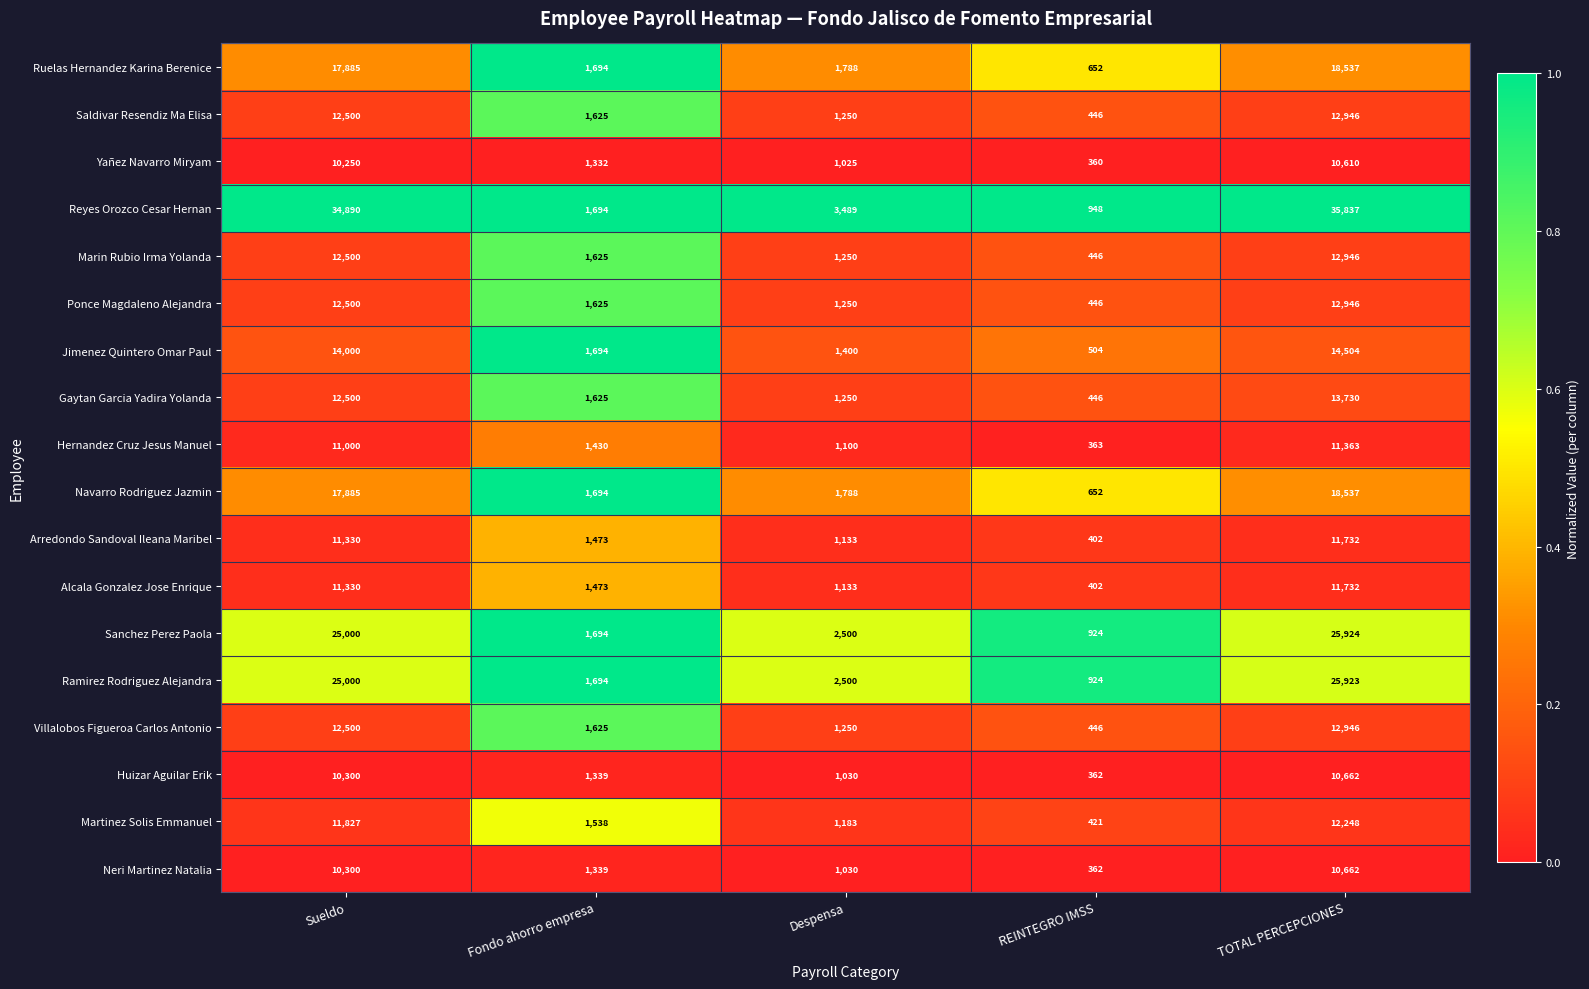

List the labels in order of Saldivar Resendiz Ma Elisa value, largest first.

TOTAL PERCEPCIONES, Sueldo, Fondo ahorro empresa, Despensa, REINTEGRO IMSS